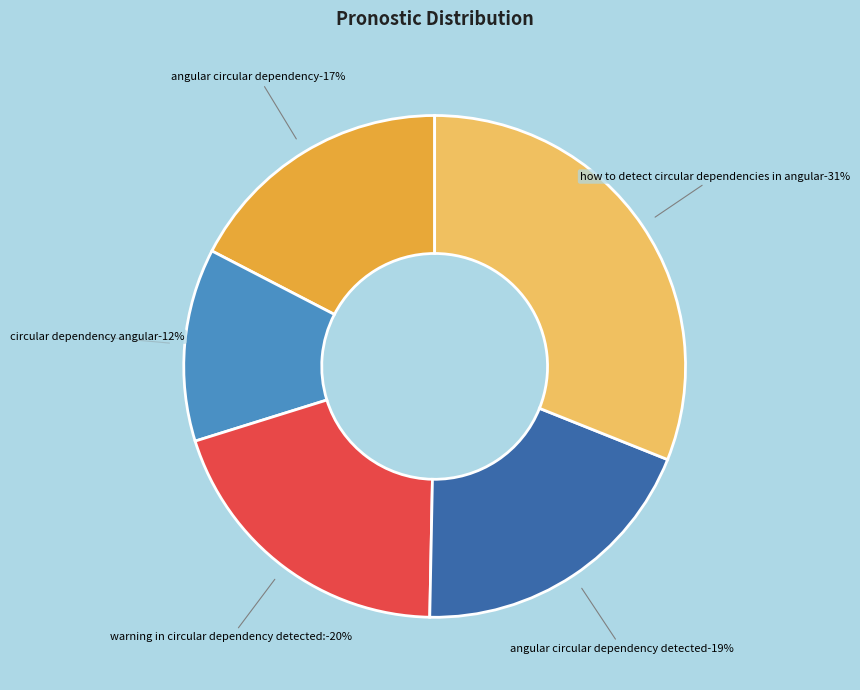

True or false: 14 accounts for 2% of the total.

False